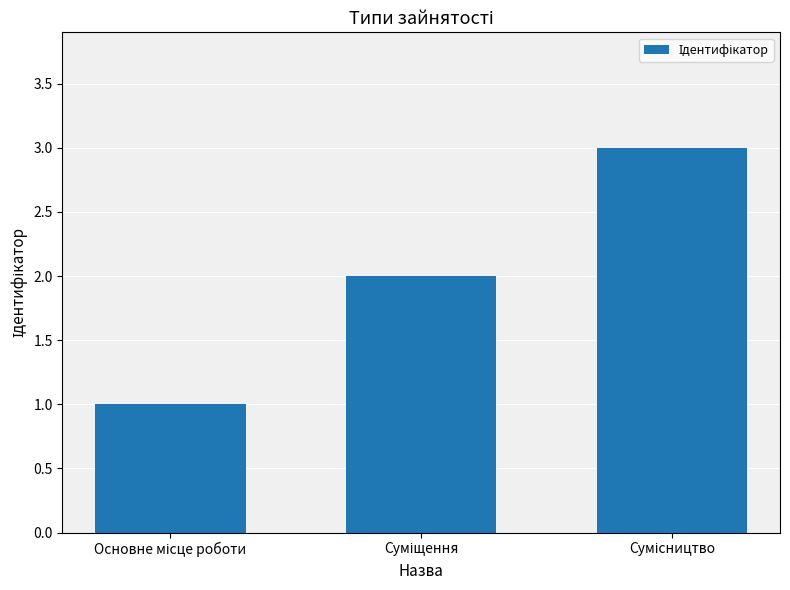

What is the sum of all values?

6